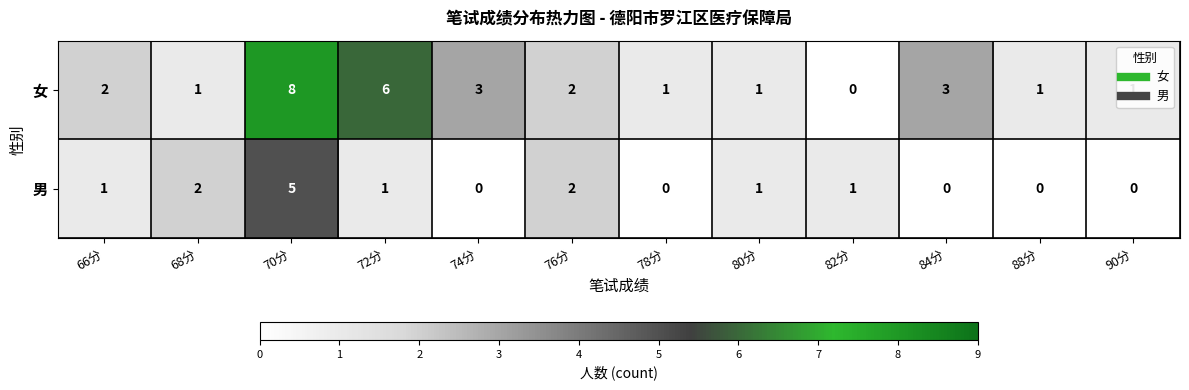

Rank the series at 90分 from lowest to highest value.

男, 女